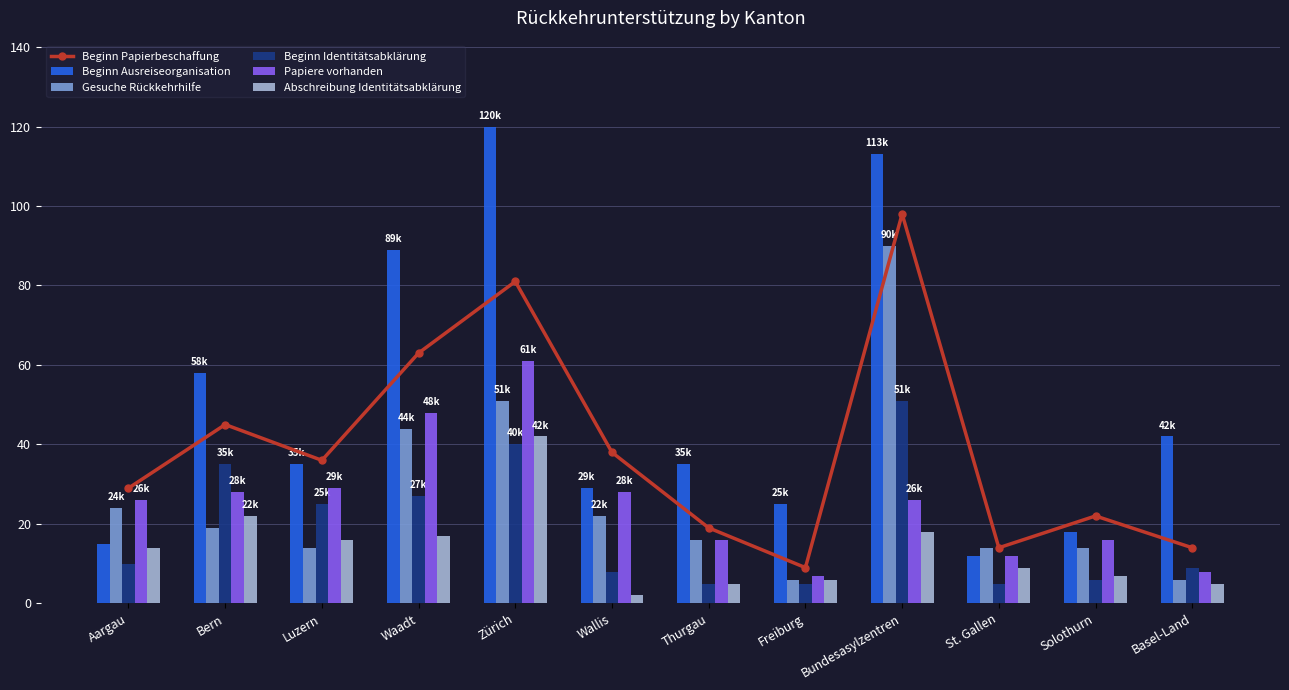

Reading right to left, extract all data points from this chart.

Beginn Papierbeschaffung: Basel-Land=14	Solothurn=22	St. Gallen=14	Bundesasylzentren=98	Freiburg=9	Thurgau=19	Wallis=38	Zürich=81	Waadt=63	Luzern=36	Bern=45	Aargau=29
Beginn Ausreiseorganisation: Basel-Land=42	Solothurn=18	St. Gallen=12	Bundesasylzentren=113	Freiburg=25	Thurgau=35	Wallis=29	Zürich=120	Waadt=89	Luzern=35	Bern=58	Aargau=15
Gesuche Rückkehrhilfe: Basel-Land=6	Solothurn=14	St. Gallen=14	Bundesasylzentren=90	Freiburg=6	Thurgau=16	Wallis=22	Zürich=51	Waadt=44	Luzern=14	Bern=19	Aargau=24
Beginn Identitätsabklärung: Basel-Land=9	Solothurn=6	St. Gallen=5	Bundesasylzentren=51	Freiburg=5	Thurgau=5	Wallis=8	Zürich=40	Waadt=27	Luzern=25	Bern=35	Aargau=10
Papiere vorhanden: Basel-Land=8	Solothurn=16	St. Gallen=12	Bundesasylzentren=26	Freiburg=7	Thurgau=16	Wallis=28	Zürich=61	Waadt=48	Luzern=29	Bern=28	Aargau=26
Abschreibung Identitätsabklärung: Basel-Land=5	Solothurn=7	St. Gallen=9	Bundesasylzentren=18	Freiburg=6	Thurgau=5	Wallis=2	Zürich=42	Waadt=17	Luzern=16	Bern=22	Aargau=14